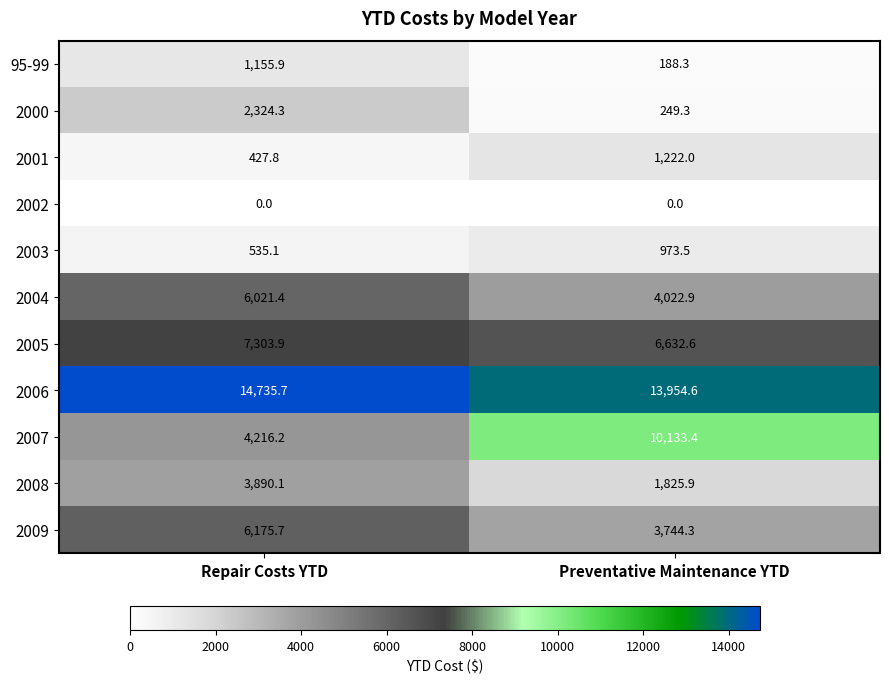

What is the difference between the maximum and minimum values in the 2008 series?

2064.2